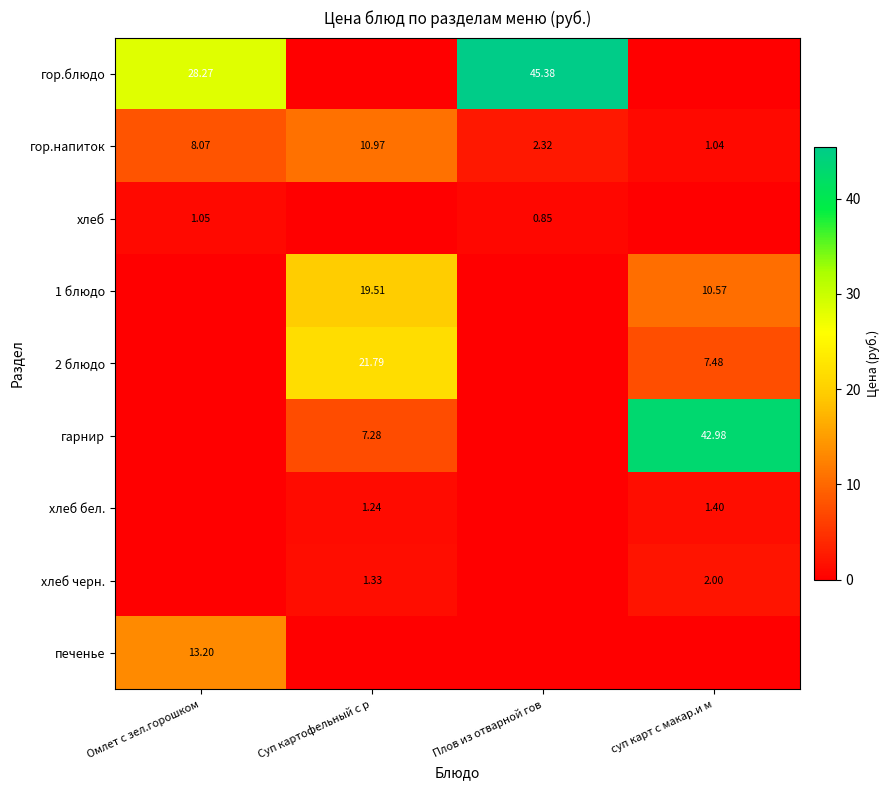

Rank the categories by гор.напиток value from highest to lowest.

Суп картофельный с р, Омлет с зел.горошком, Плов из отварной гов, суп карт с макар.и м